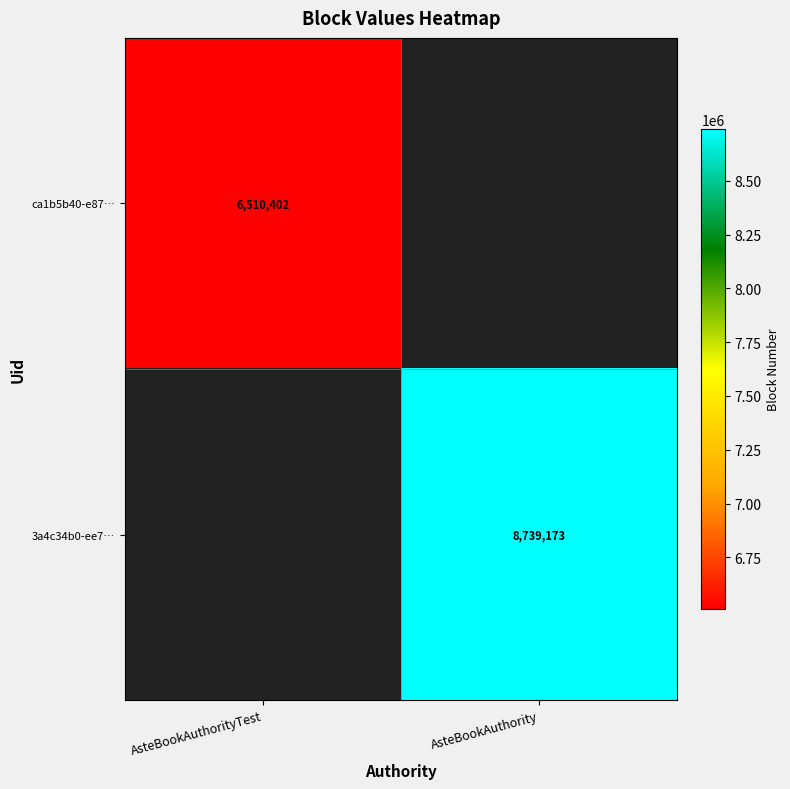

The ca1b5b40-e87… series shows 8781771 at AsteBookAuthorityTest. True or false?

False